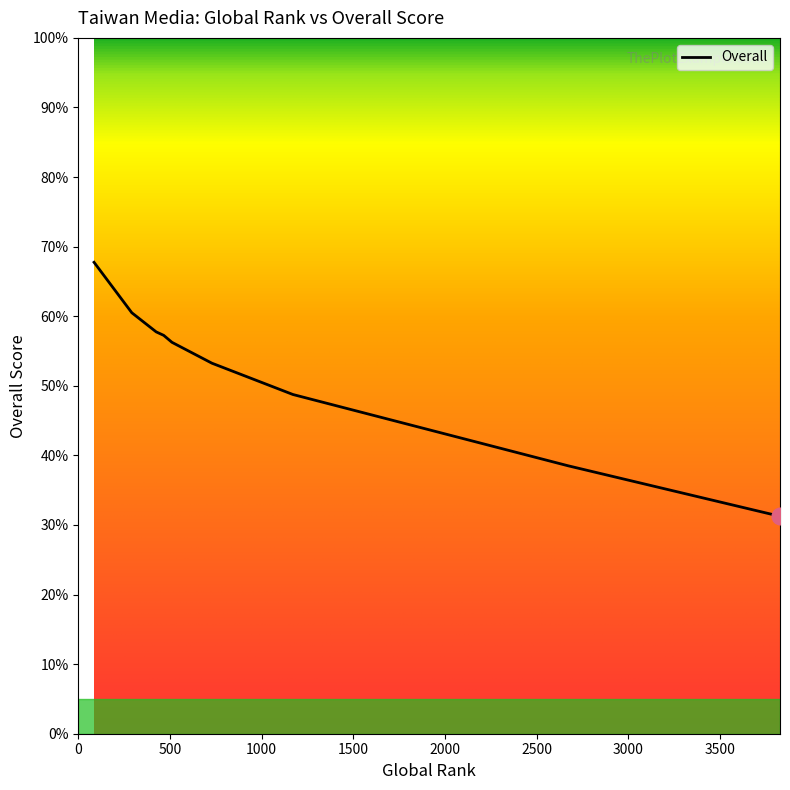

What is the maximum value shown in the chart?

67.8